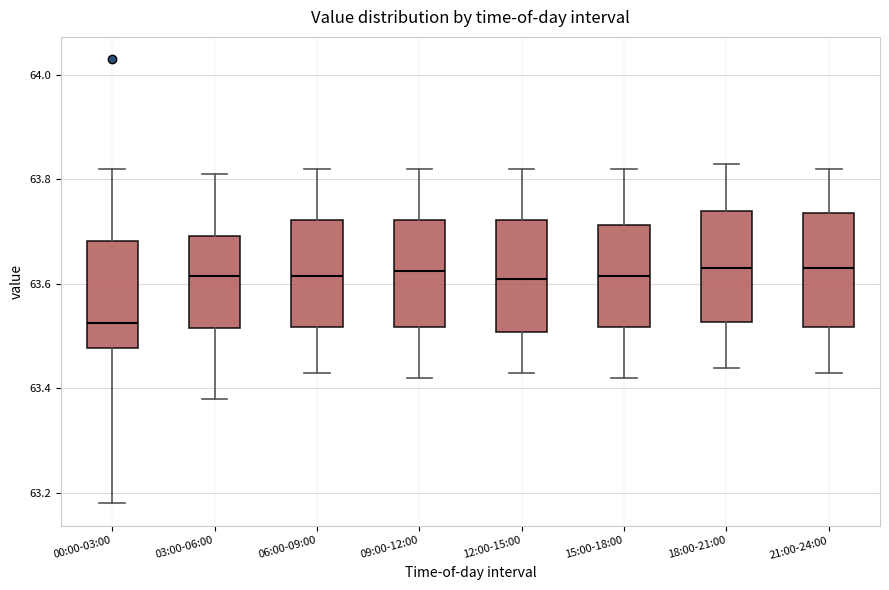

Reading left to right, read every box against the y-axis: the position of its median line, the range the box covers, and the ends of its whiskers. The values are not printed on the chart, so give them approximately, as read against the axis.

00:00-03:00: median 63.52, box 63.48 to 63.68, whiskers 63.18 to 63.82
03:00-06:00: median 63.62, box 63.52 to 63.70, whiskers 63.38 to 63.82
06:00-09:00: median 63.62, box 63.52 to 63.72, whiskers 63.44 to 63.82
09:00-12:00: median 63.62, box 63.52 to 63.72, whiskers 63.42 to 63.82
12:00-15:00: median 63.62, box 63.50 to 63.72, whiskers 63.44 to 63.82
15:00-18:00: median 63.62, box 63.52 to 63.72, whiskers 63.42 to 63.82
18:00-21:00: median 63.64, box 63.52 to 63.74, whiskers 63.44 to 63.84
21:00-24:00: median 63.64, box 63.52 to 63.74, whiskers 63.44 to 63.82